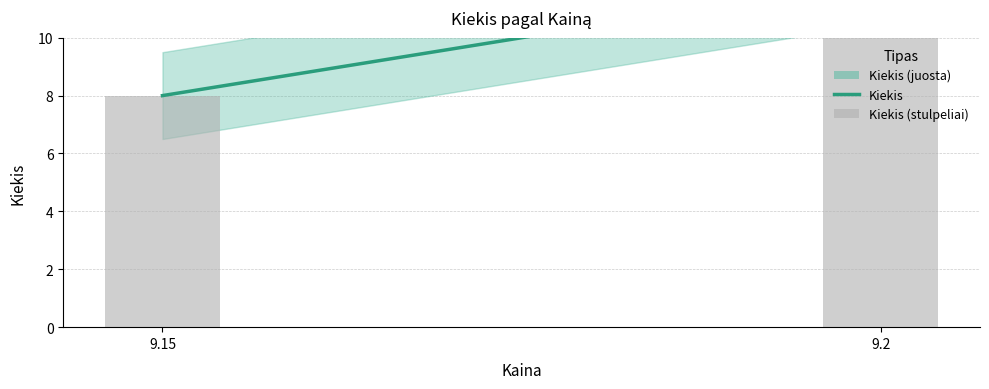

What is the value of the Kiekis bar at the 1st from the left?

8